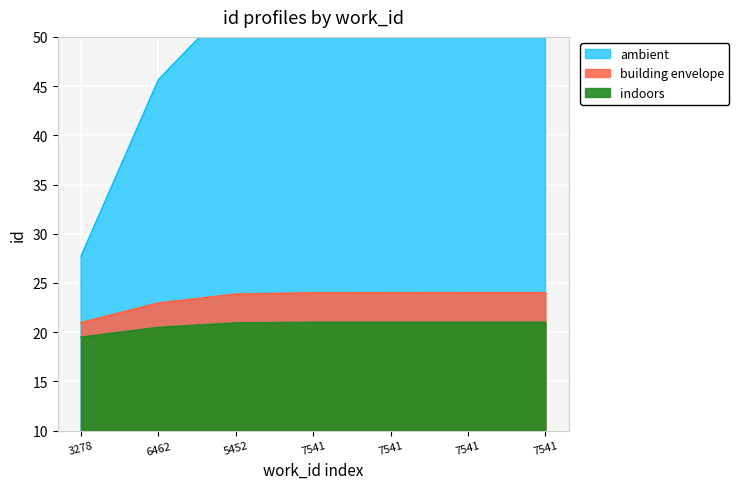

What is the spread (max minus min) of values at 6462?

25.2